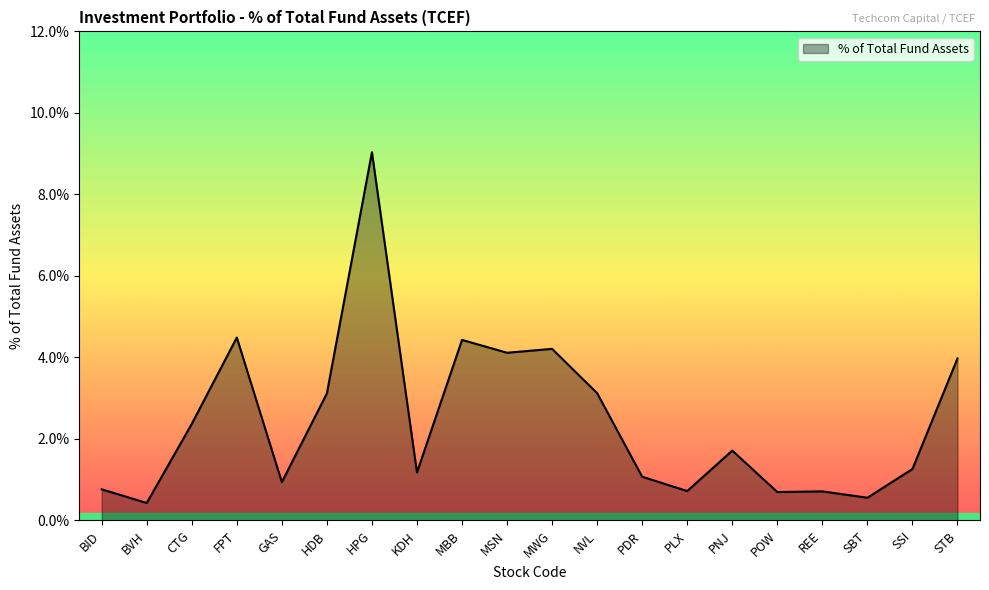

Rank the categories by value from highest to lowest.

HPG, FPT, MBB, MWG, MSN, STB, NVL, HDB, CTG, PNJ, SSI, KDH, PDR, GAS, BID, PLX, REE, POW, SBT, BVH